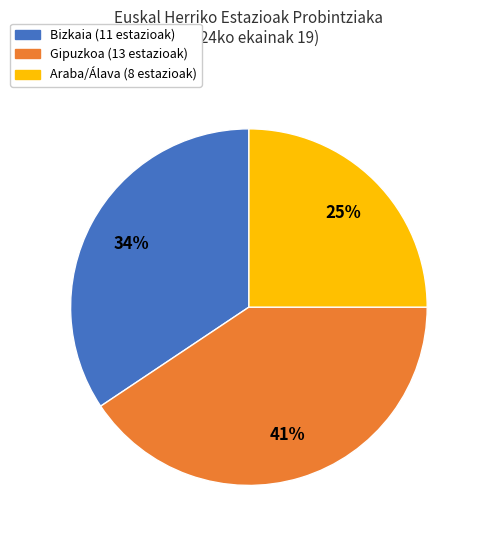

Does Bizkaia represent more than half of the total?

No